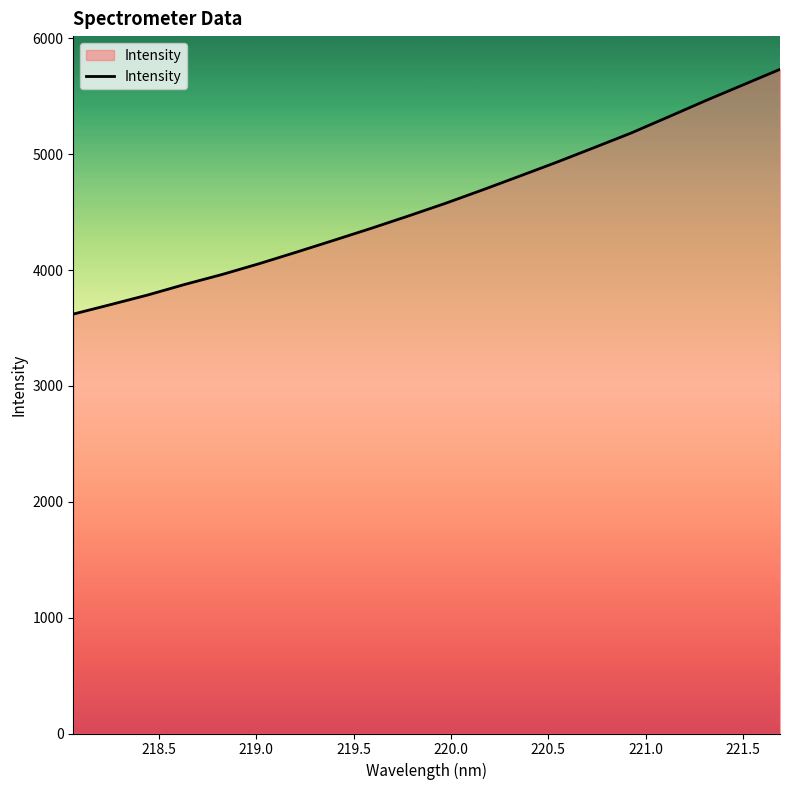

What is the difference between the maximum and minimum values?

2112.9